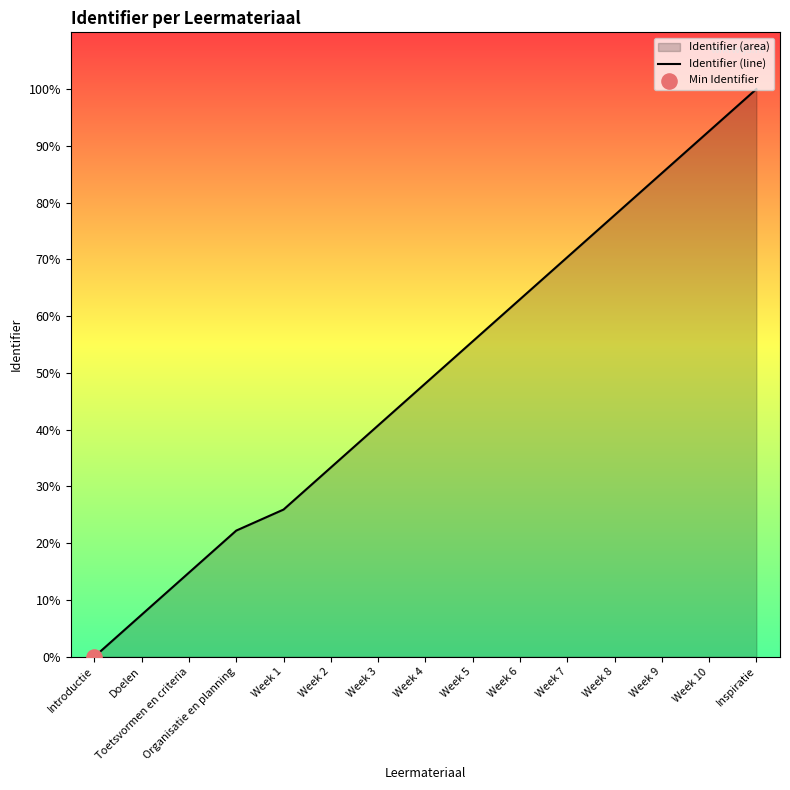

What is the change in value from Doelen to Toetsvormen en criteria?

+7.4